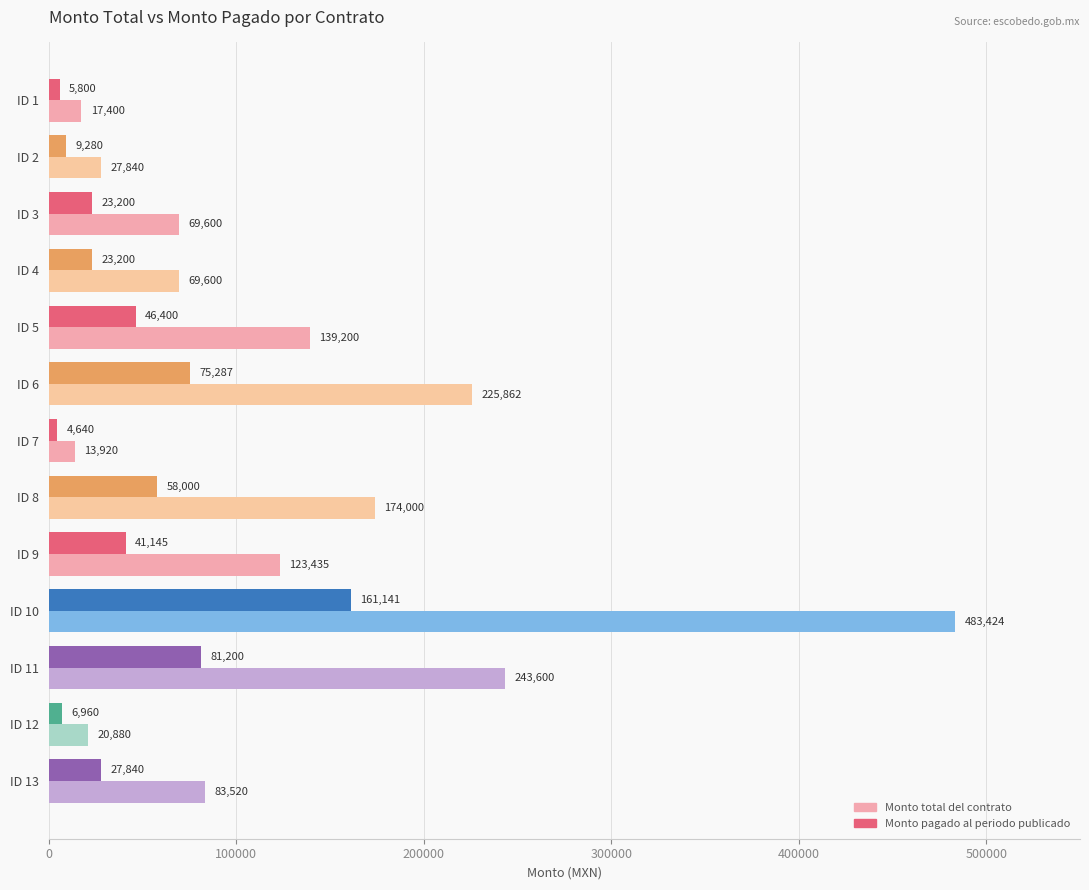

What is the difference between the highest and lowest values at ID 2?

18560.0